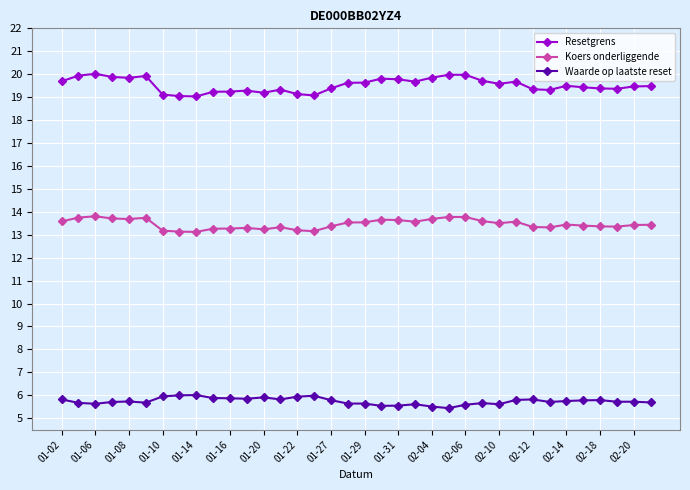

What is the value of the Resetgrens point at the 5th from the left?

19.8